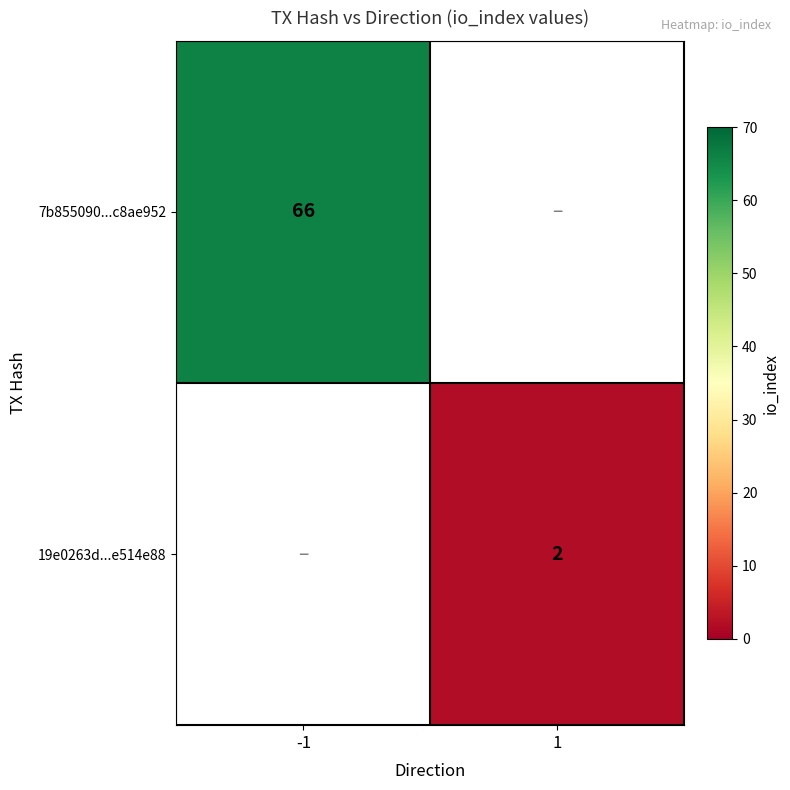

The value of 19e0263d...e514e88 at 1 is 2. True or false?

True